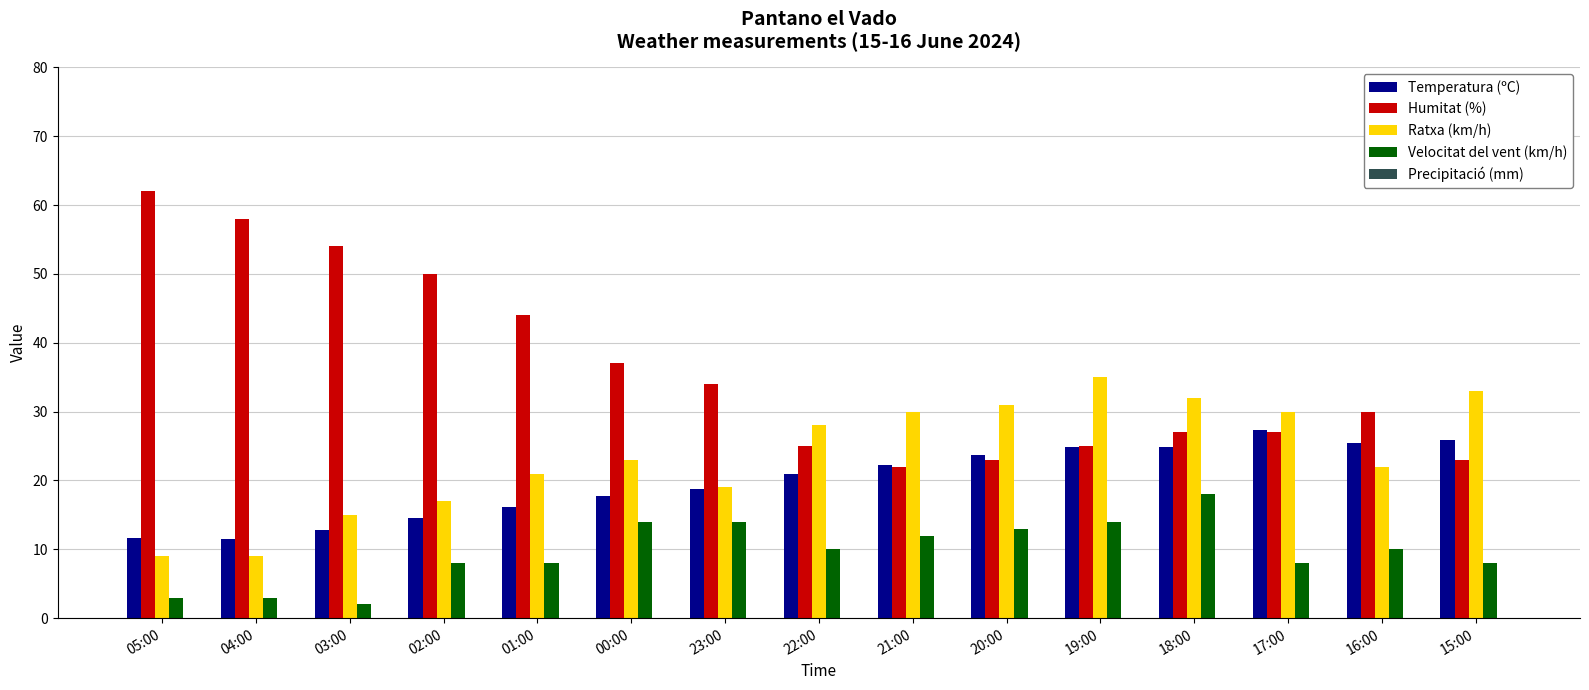

Which series has the largest range (max minus min)?

Humitat (%)